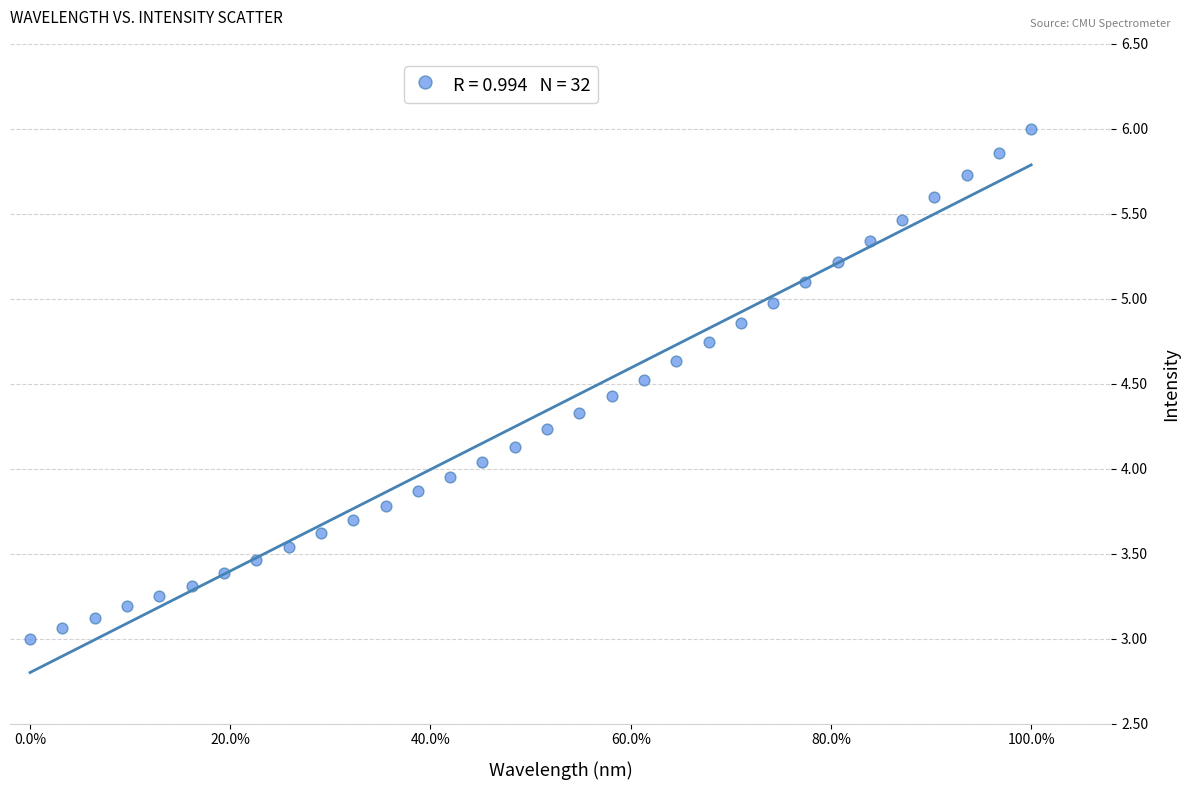

What is the range of X values (max minus min)?

1.0